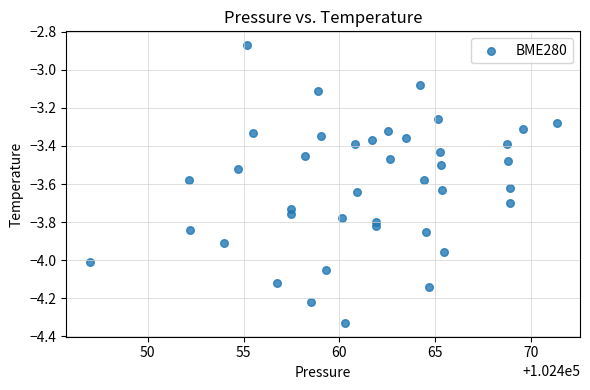

What is the range of X values (max minus min)?

24.4